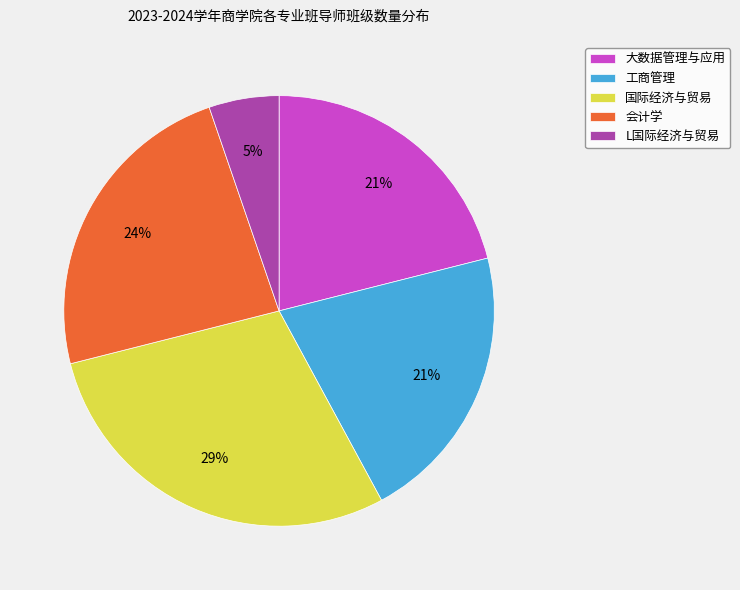

To the nearest percent, what is the average slice percentage?

20%